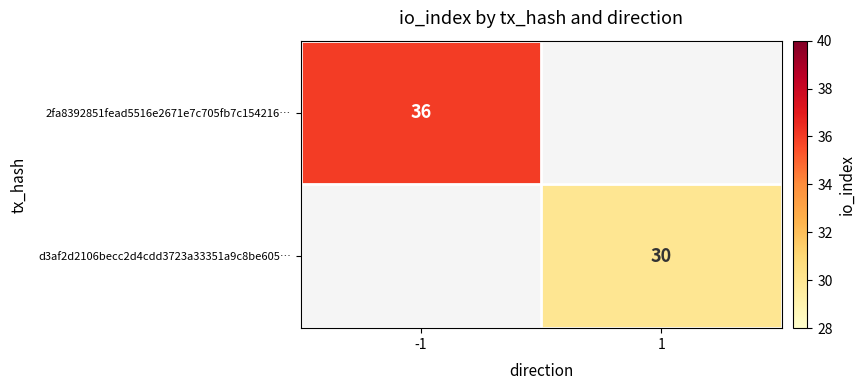

Is it true that 2fa8392851fead5516e2671e7c705fb7c154216… equals 13.3 at -1?

False